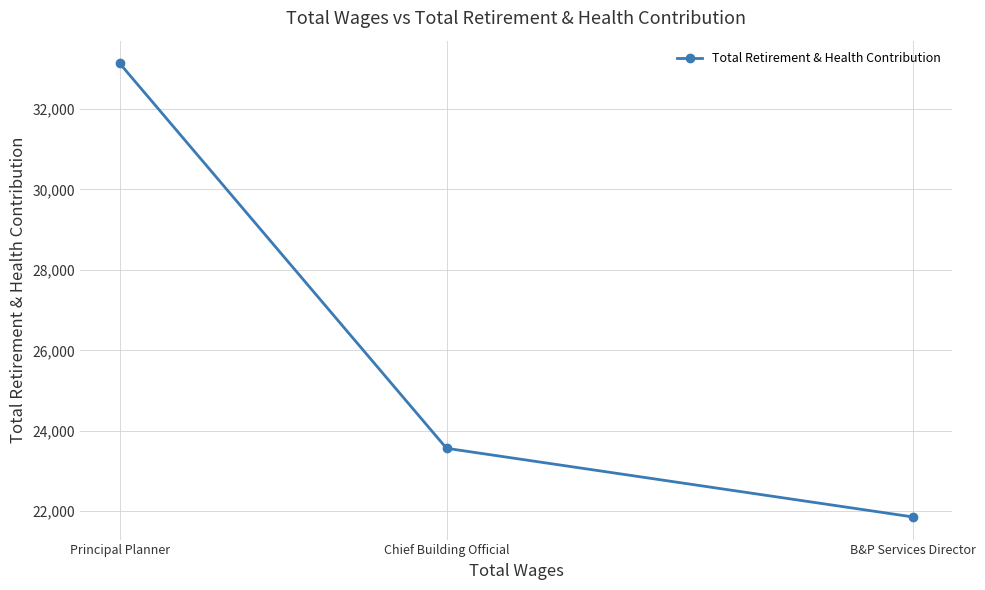

The value at Principal Planner is 33136. True or false?

True